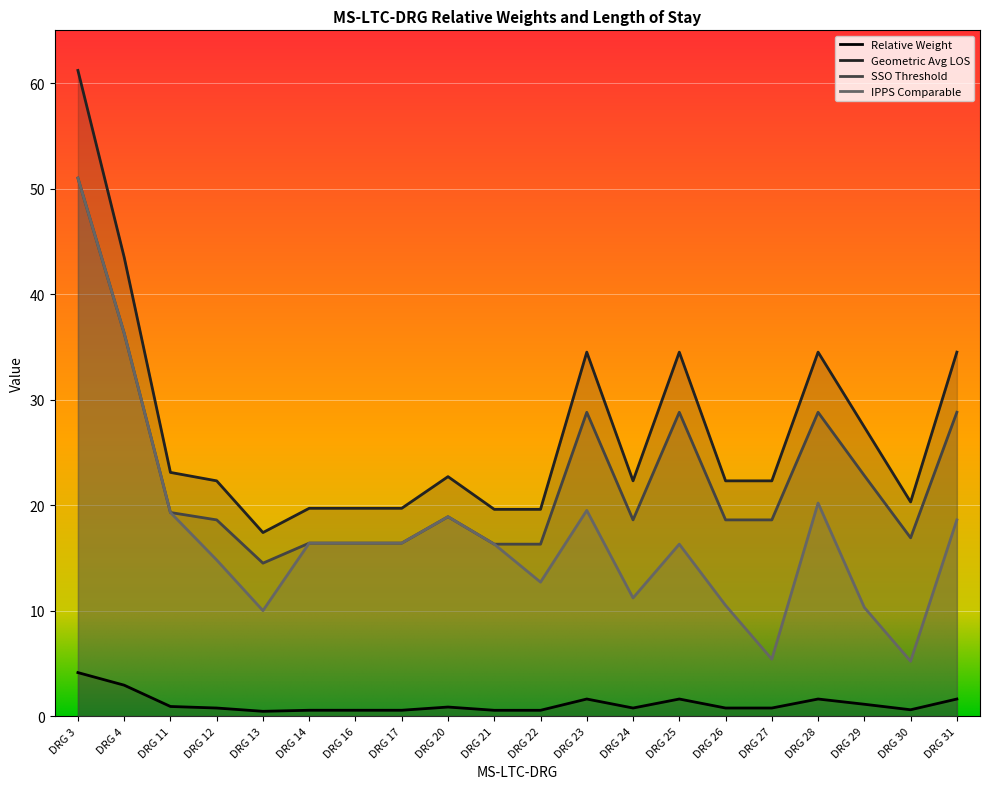

In IPPS Comparable, how many points are higher than both neighbors (excluding endpoints)?

4